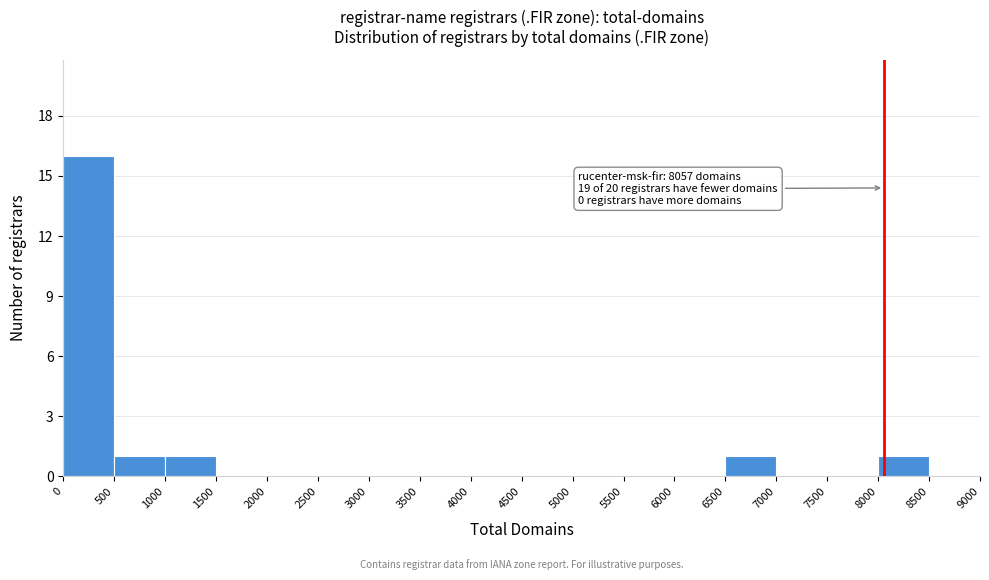

Over which range of the x-axis is the bar tallest?

0 to 500